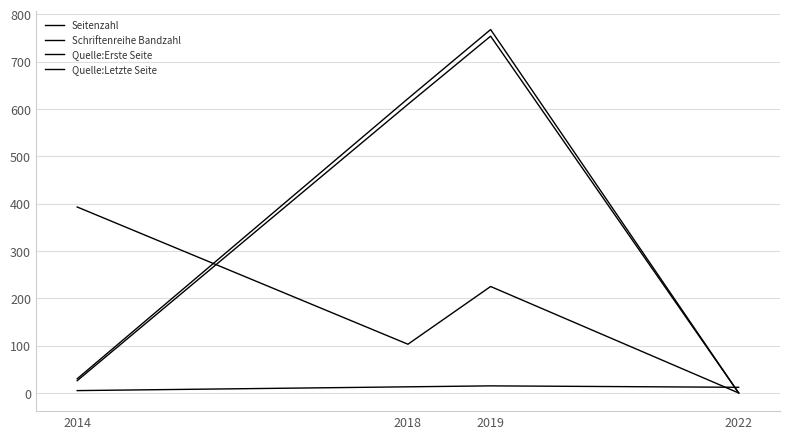

What is the difference between the Quelle:Letzte Seite values at 2018 and 2014?

592